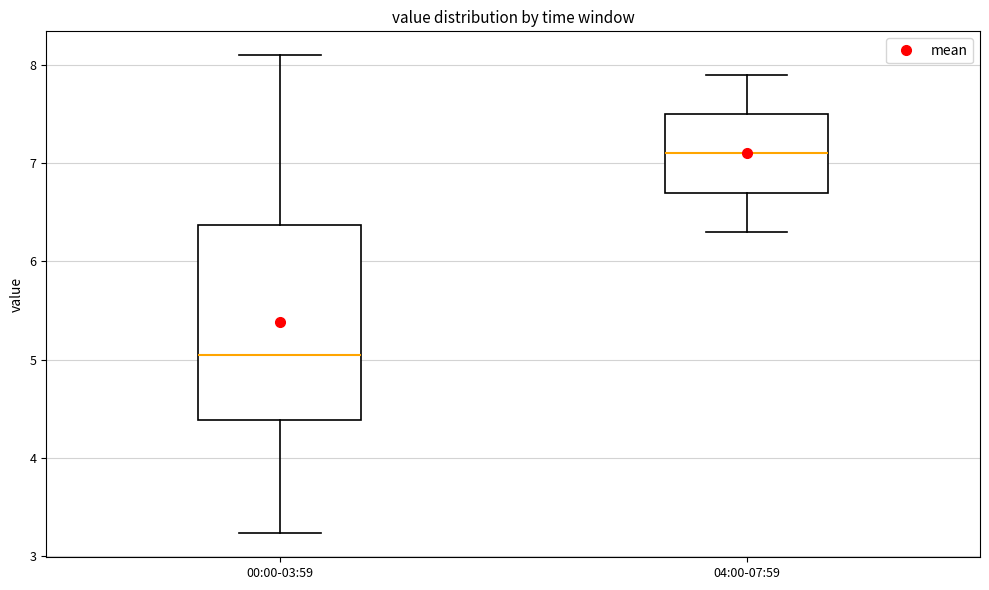

Where is the upper edge of the box for 04:00-07:59 on the y-axis? The values are not printed on the chart, so give them approximately, as read against the axis.

7.5